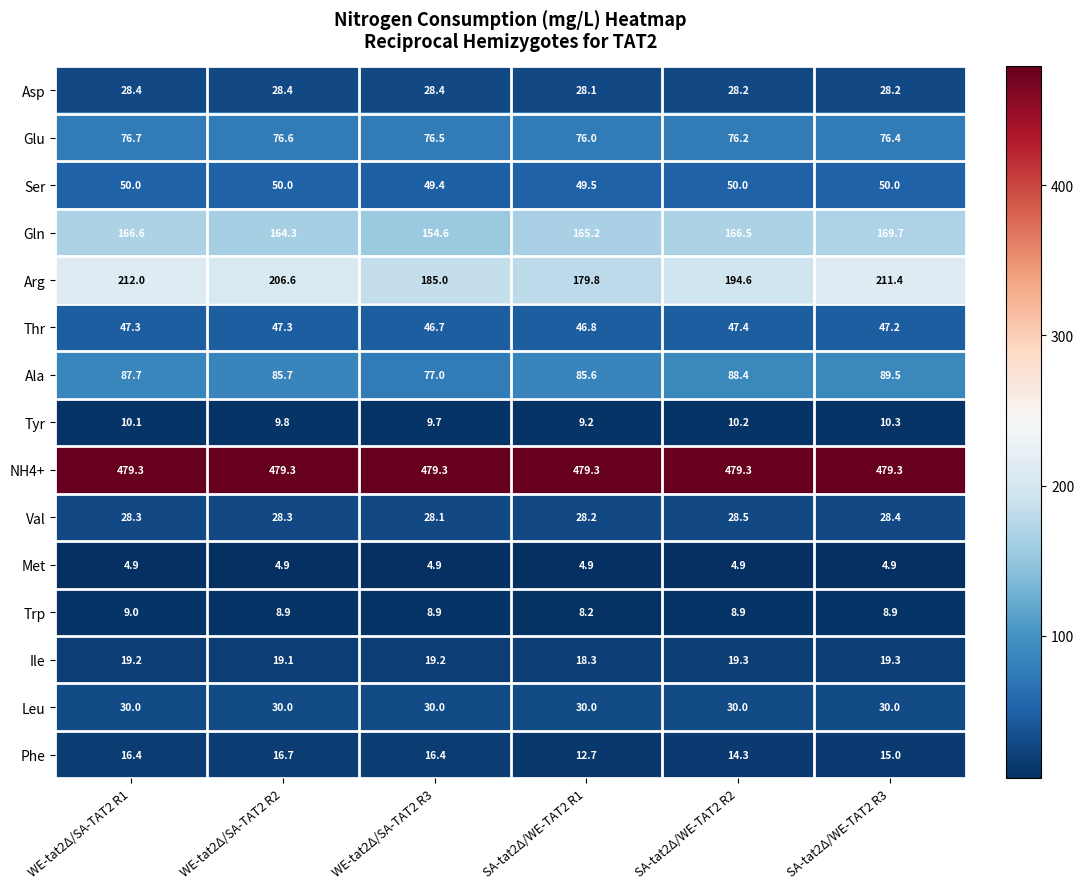

What is the spread (max minus min) of values at WE-tat2Δ/SA-TAT2 R3?

474.4